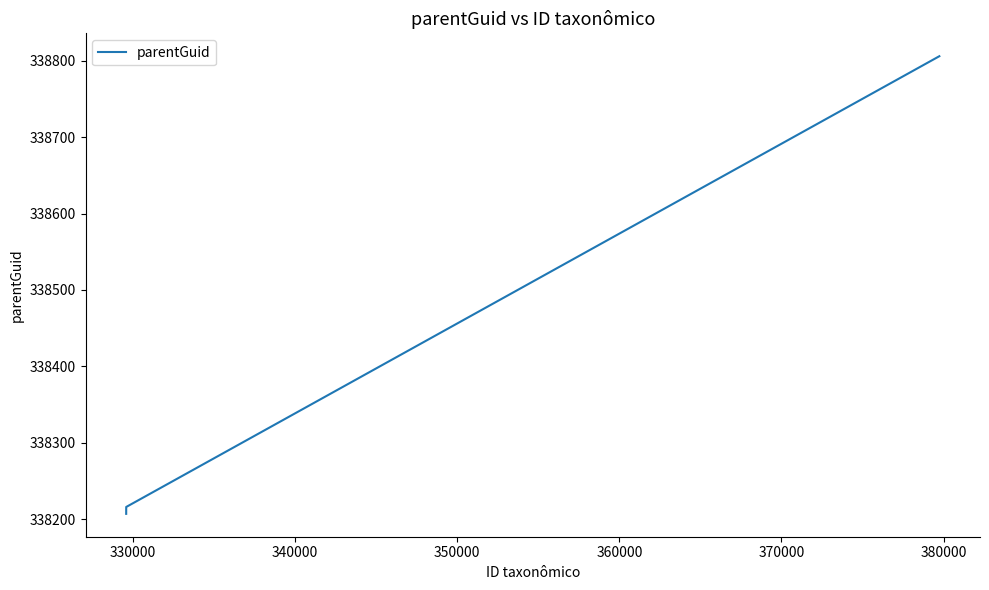

What is the maximum value shown in the chart?

338806